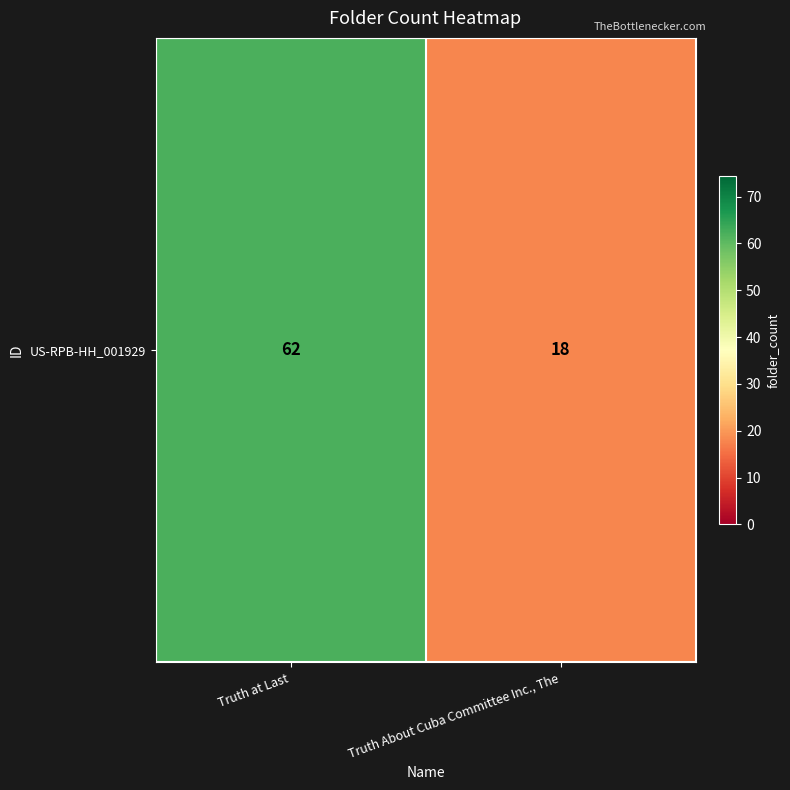

List the labels in order of value, smallest first.

Truth About Cuba Committee Inc., The, Truth at Last